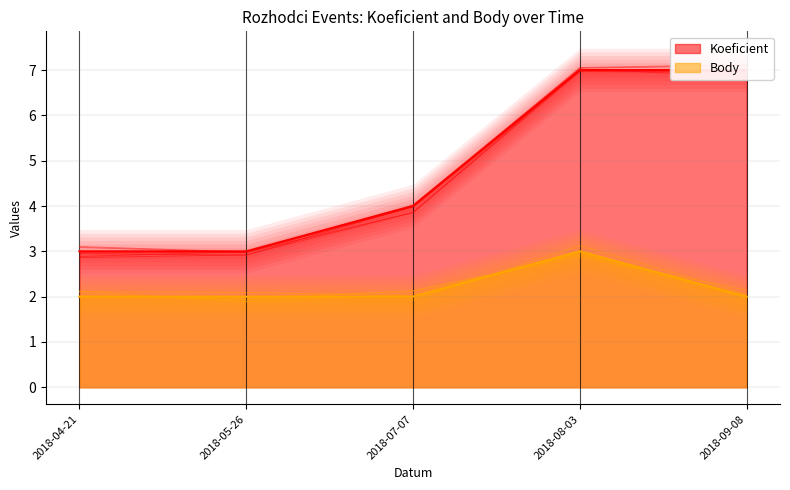

What is the value of the Koeficient point at the 4th from the left?

7